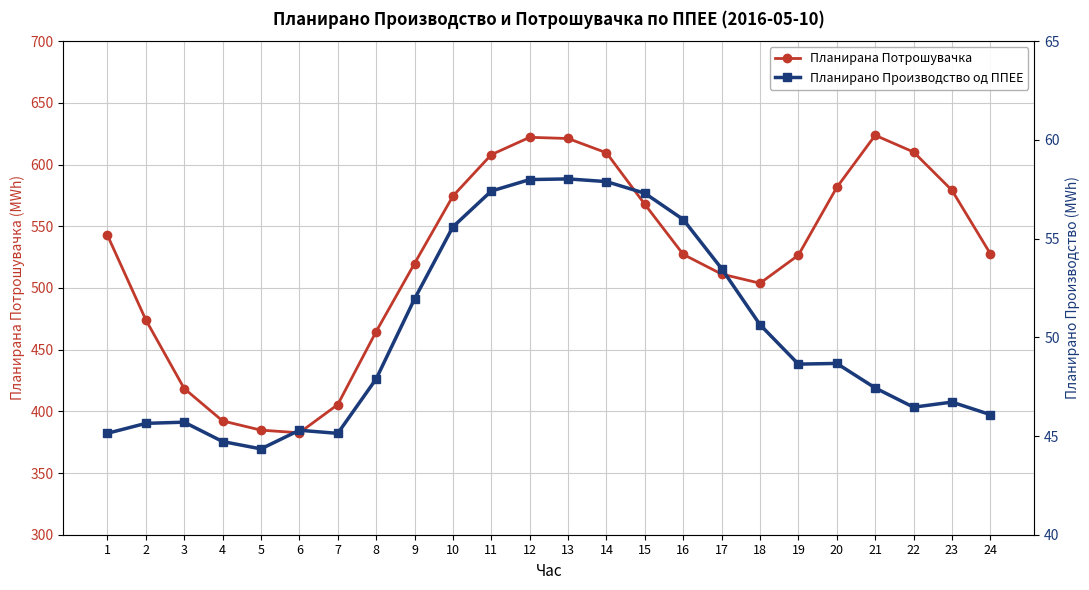

The Планирано Производство од ППЕЕ series shows 47.4 at 21. True or false?

True